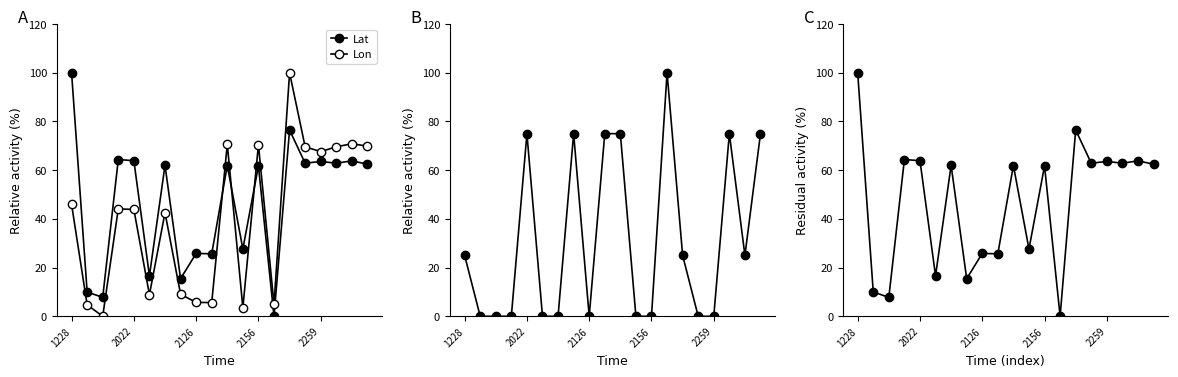

How many distinct data groups are displayed?

3